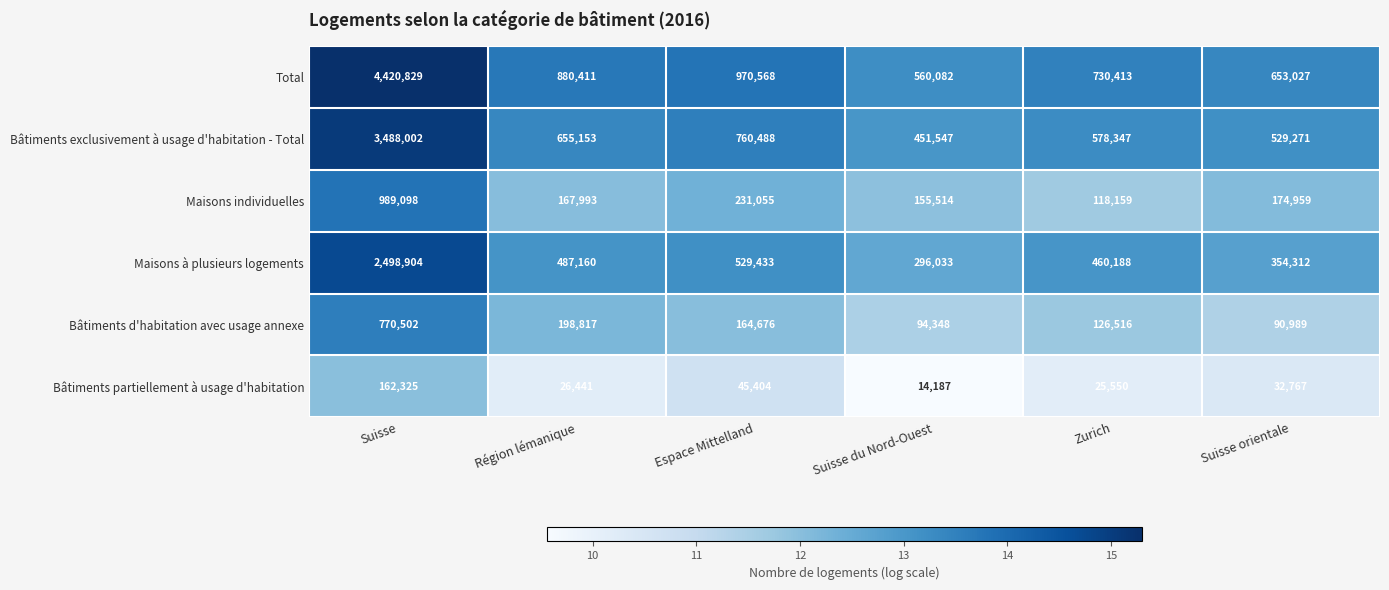

Count the number of data series in this chart.

6